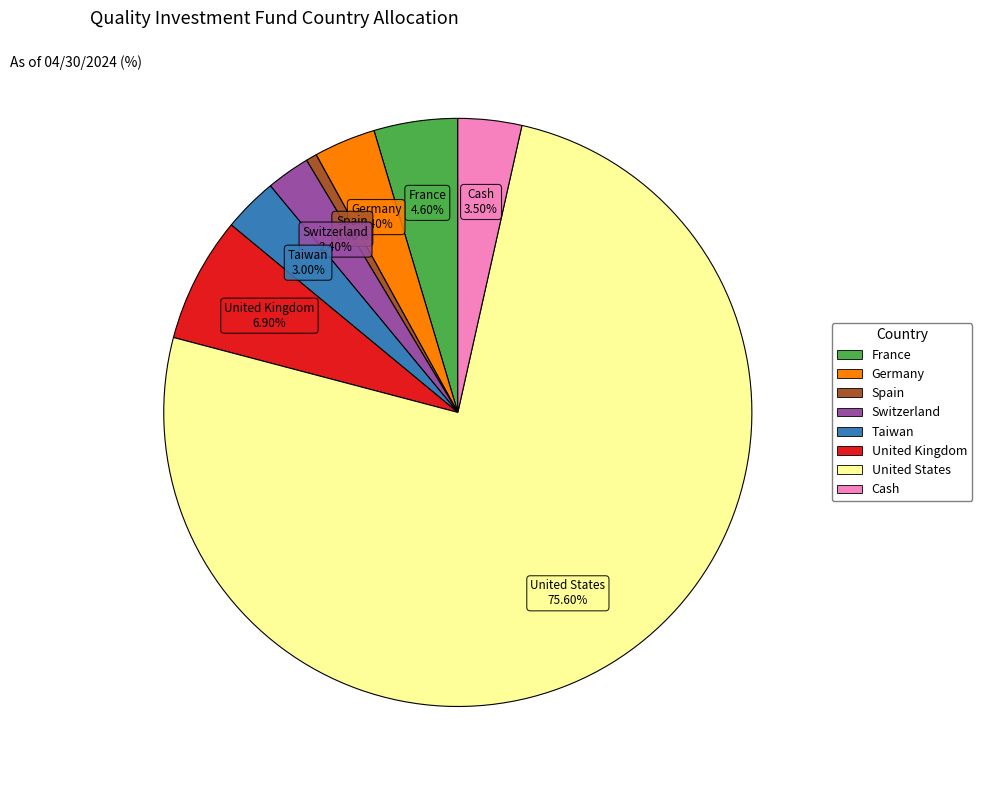

Is there a majority slice in this chart?

Yes